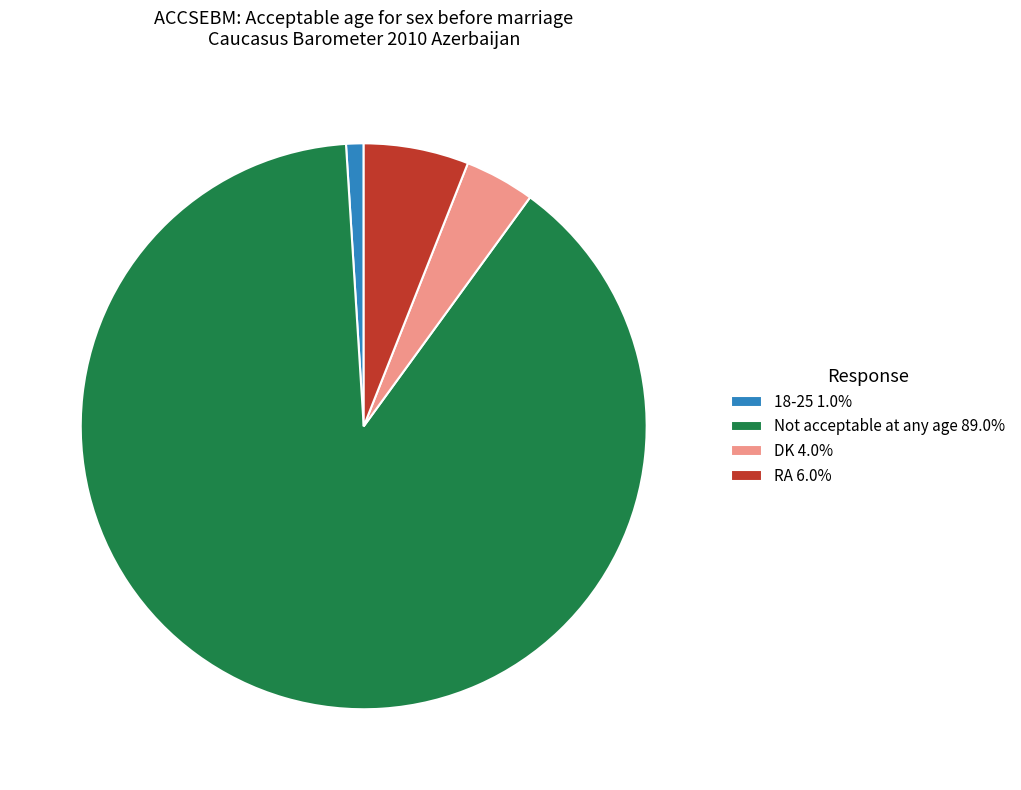

Is there a majority slice in this chart?

Yes